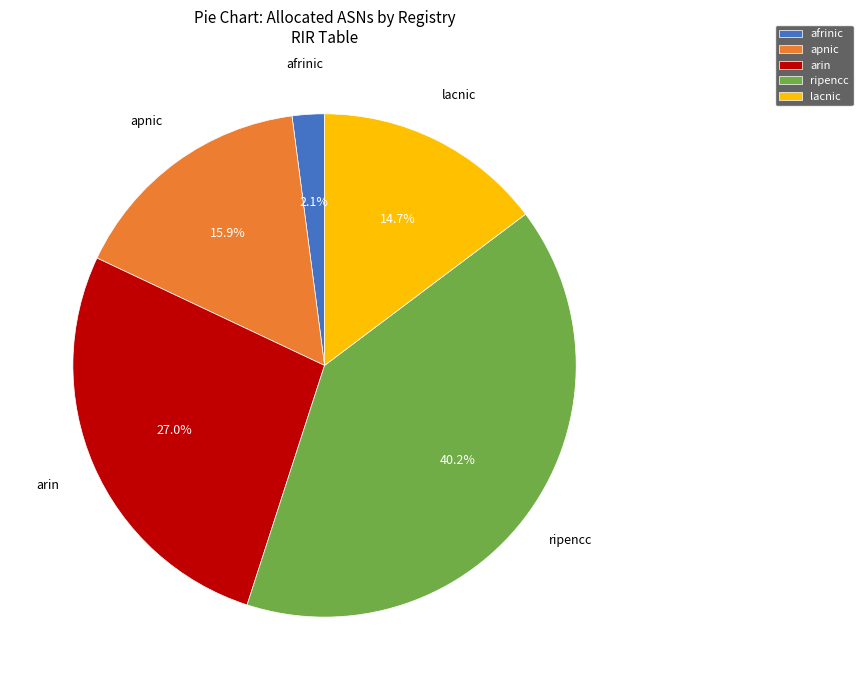

The lacnic slice represents 15% of the pie. True or false?

True